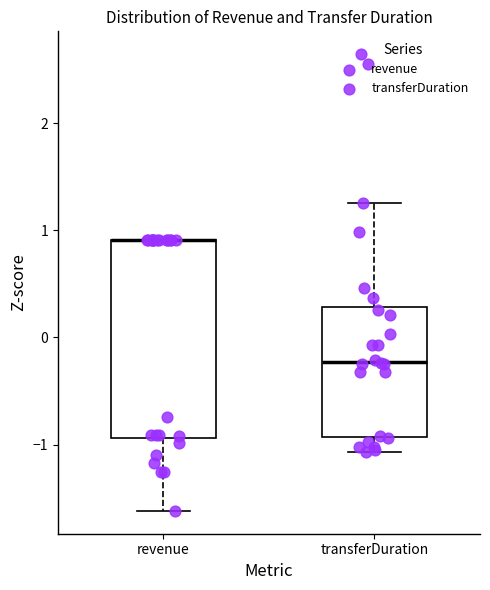

Reading left to right, read every box against the y-axis: the position of its median line, the range the box covers, and the ends of its whiskers. The values are not printed on the chart, so give them approximately, as read against the axis.

revenue: median 0.9 (drawn on the box's upper edge), box -0.9 to 0.9, whiskers -1.6 to 0.9
transferDuration: median -0.2, box -0.9 to 0.3, whiskers -1.1 to 1.3